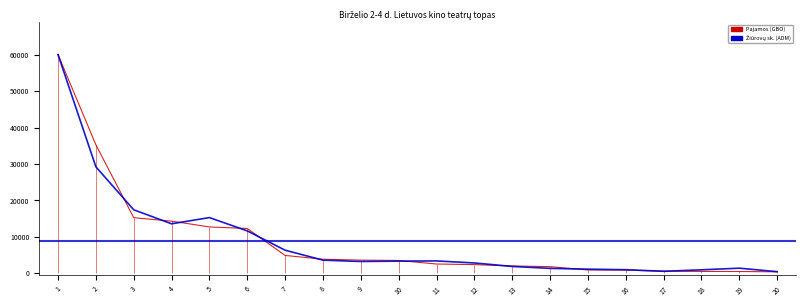

Which category has the highest value in the Žiūrovų sk. (ADM) series?

1